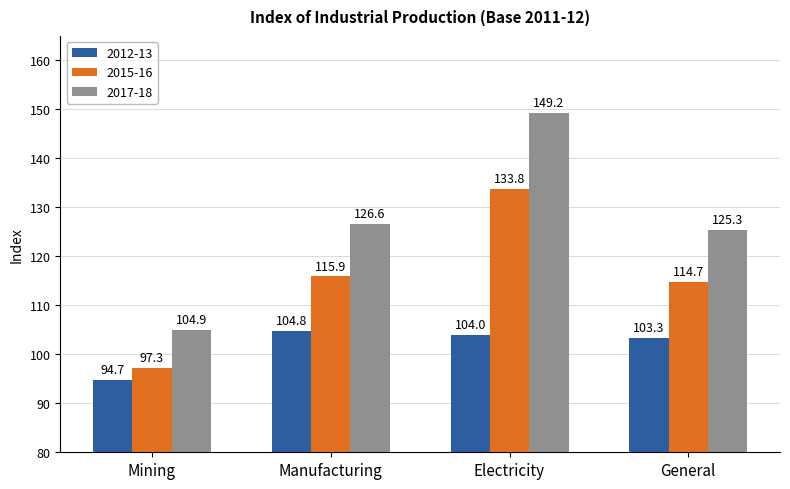

Where does the 2015-16 series first go above 115?

Manufacturing